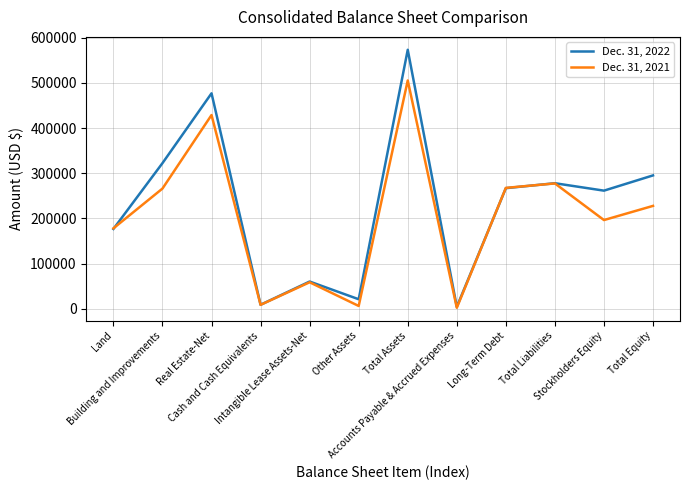

Which series ends up on top after the final intersection of Dec. 31, 2022 and Dec. 31, 2021?

Dec. 31, 2022